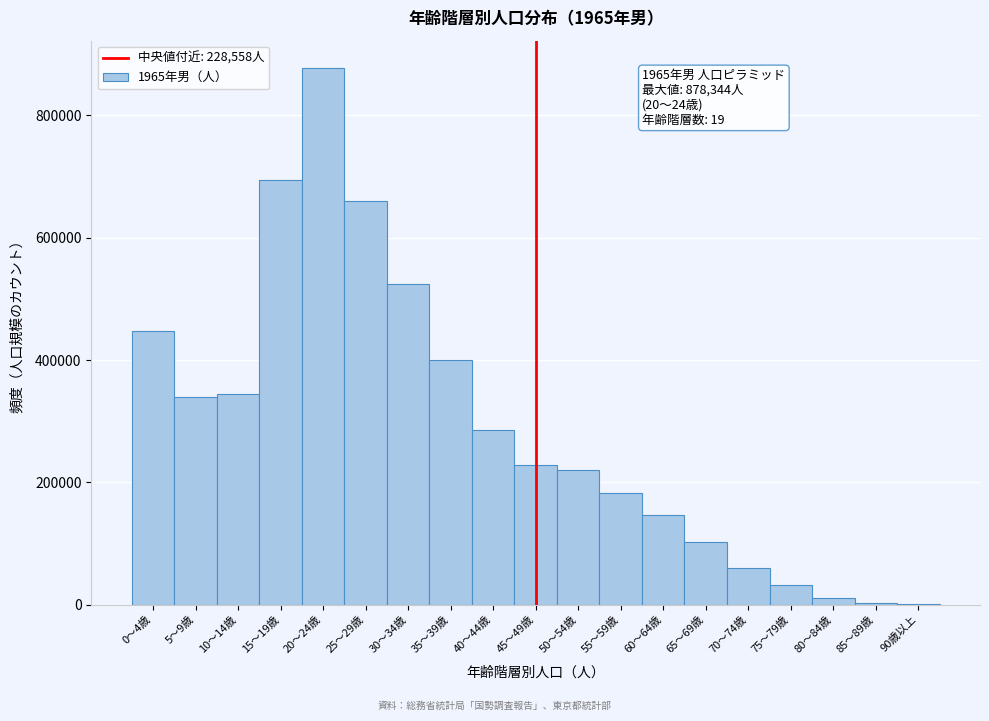

What is the sum of all values?

5564583